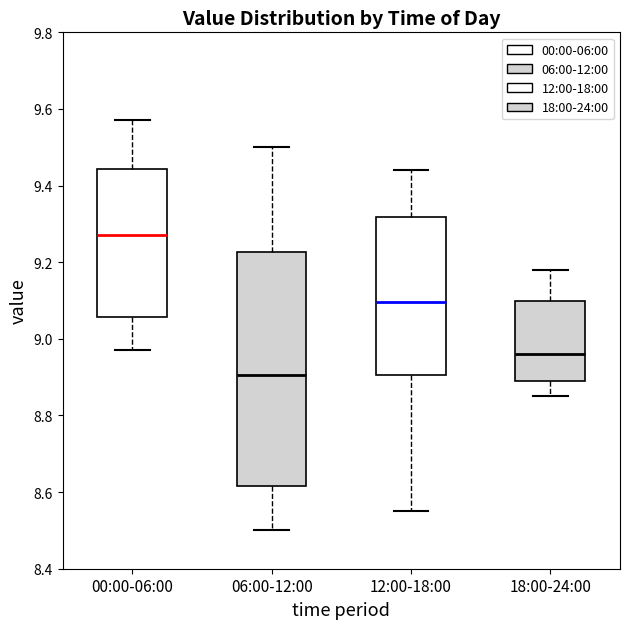

Comparing the boxes themselves (not the whiskers), which one is the tallest?

06:00-12:00